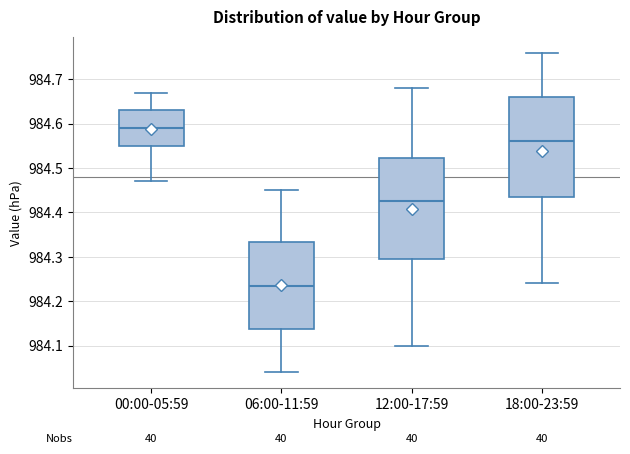

Where is the lower edge of the box for 06:00-11:59 on the y-axis? The values are not printed on the chart, so give them approximately, as read against the axis.

984.14